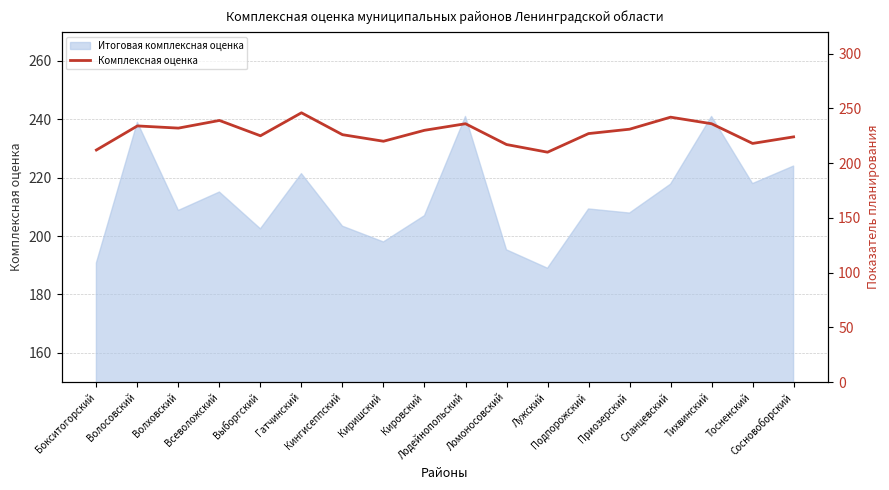

What position from the left is Волховский?

3